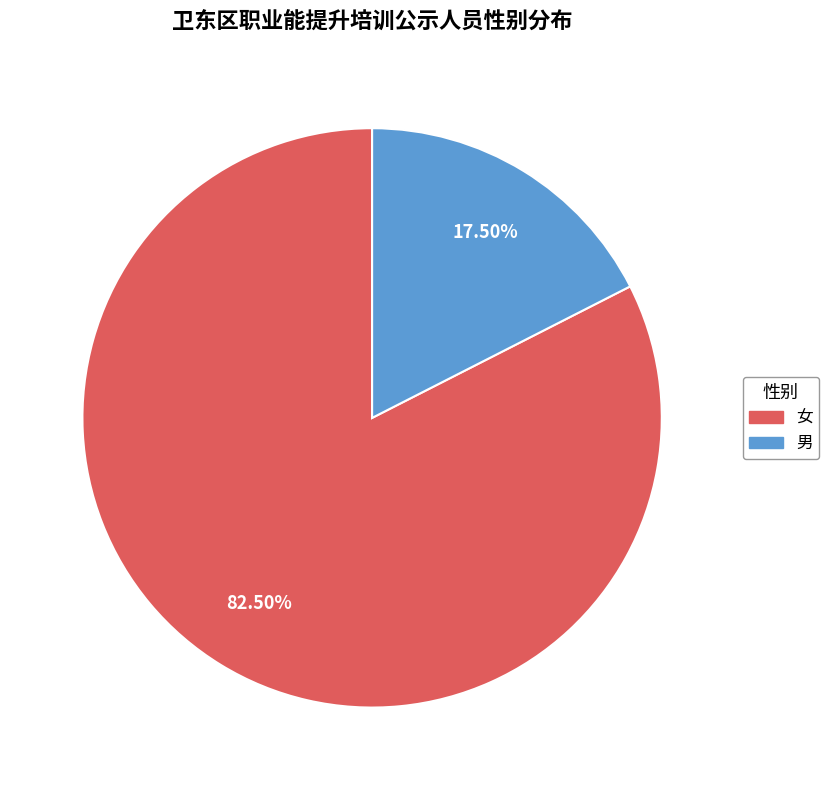

Combined, do 女 and 男 account for over 50%?

Yes